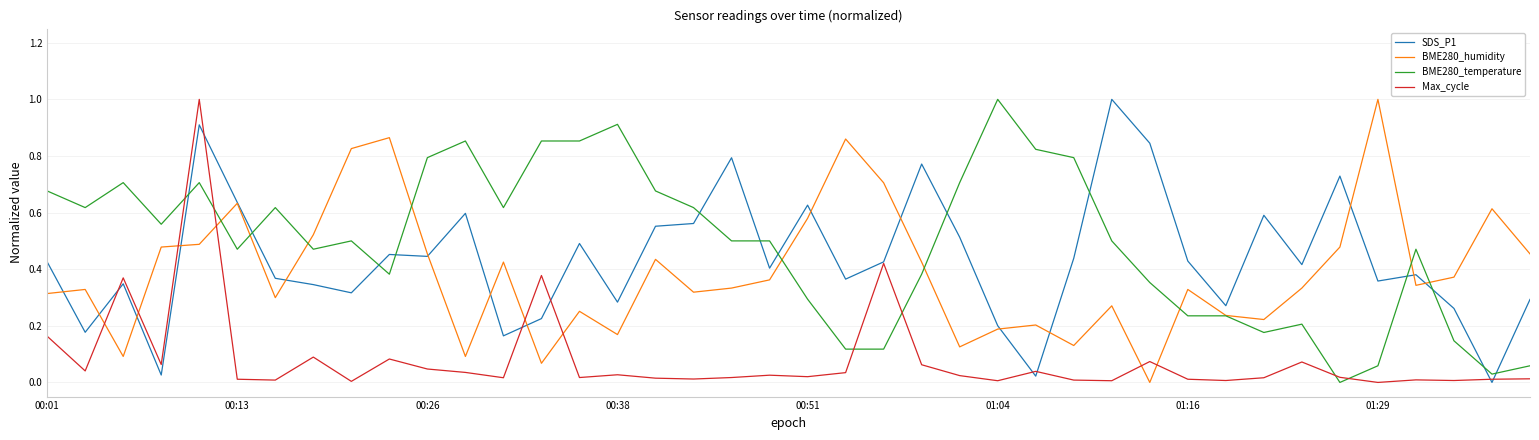

What is the sum of all SDS_P1 values?

17.5